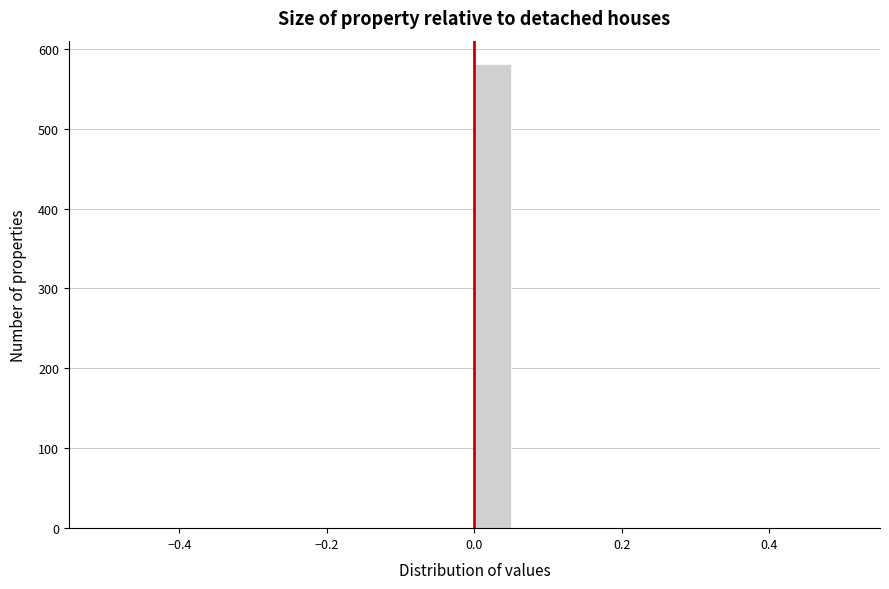

Around what value on the x-axis is the tallest bar? Give the approximate position of its centre, as read against the axis.

0.02